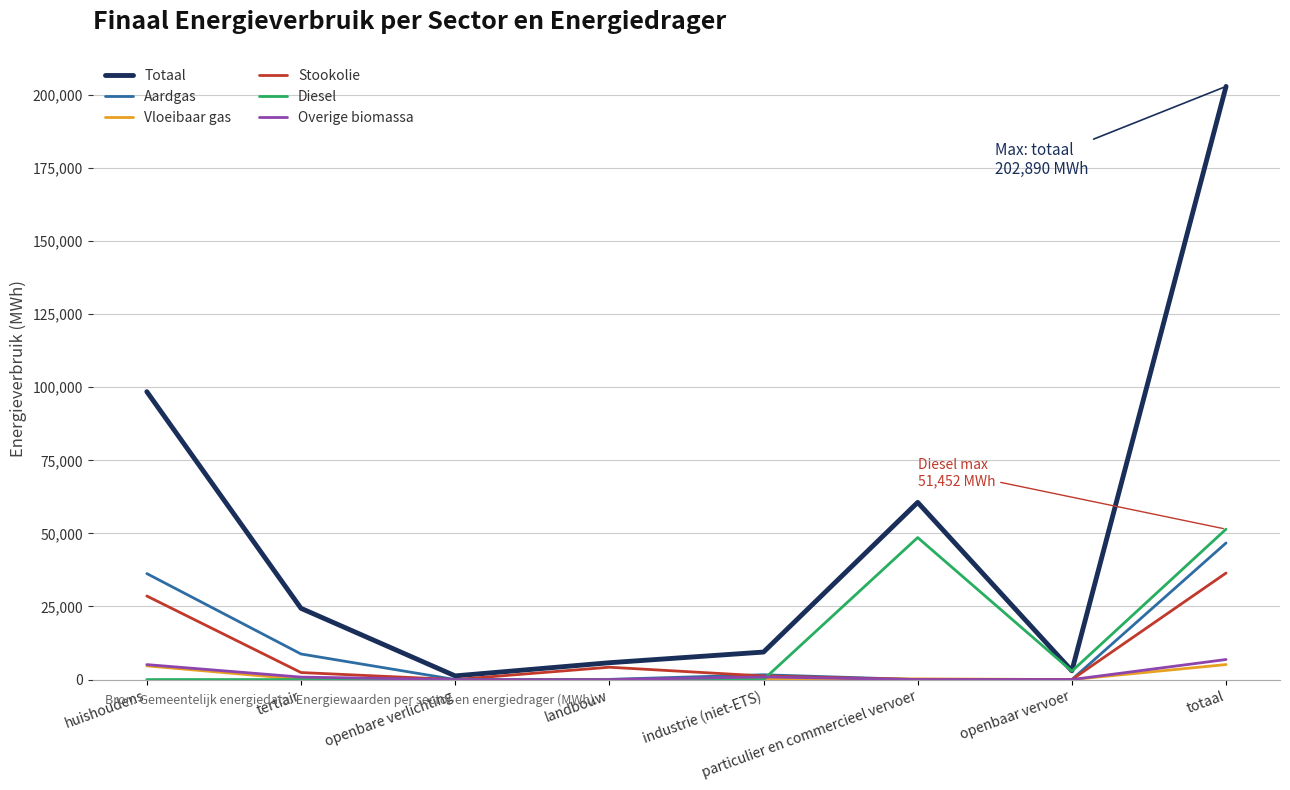

What is the total value across all series at huishoudens?

173122.3